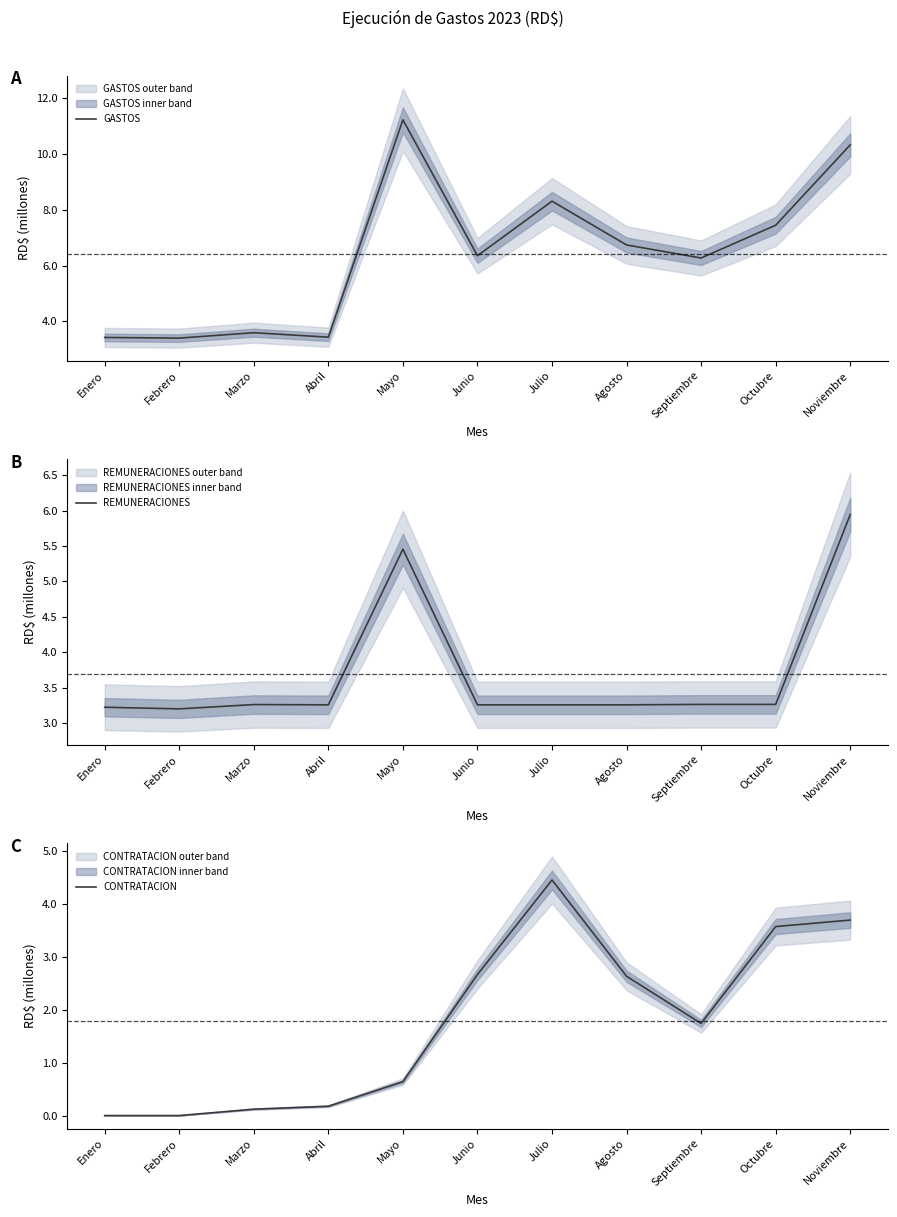

What are all the series names shown in the legend?

GASTOS, REMUNERACIONES, CONTRATACION